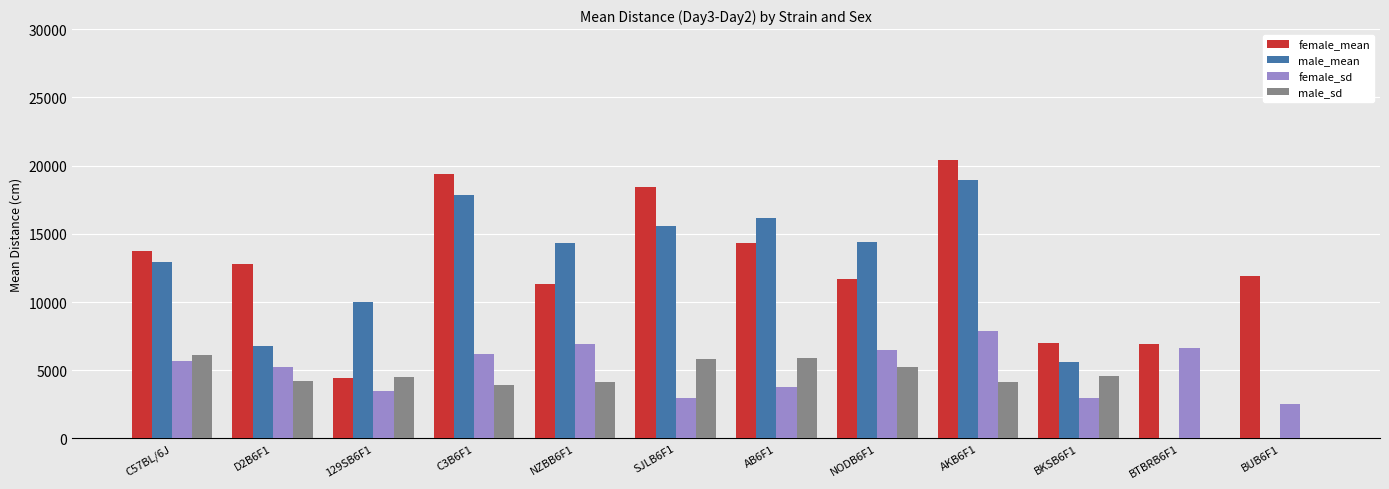

Is it true that female_mean equals 19384 at C3B6F1?

True